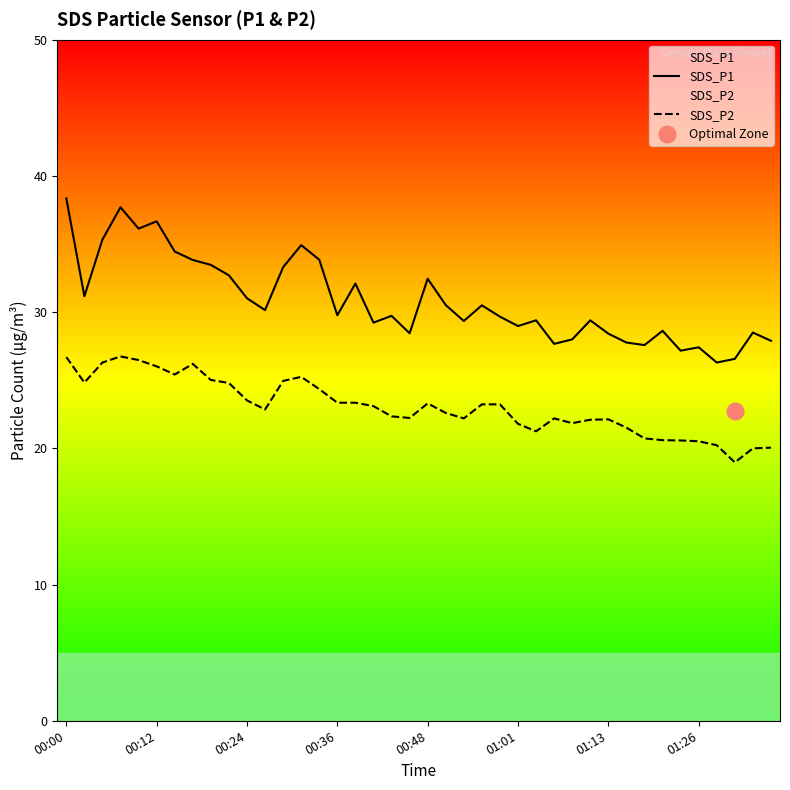

Does the chart have visible grid lines?

No